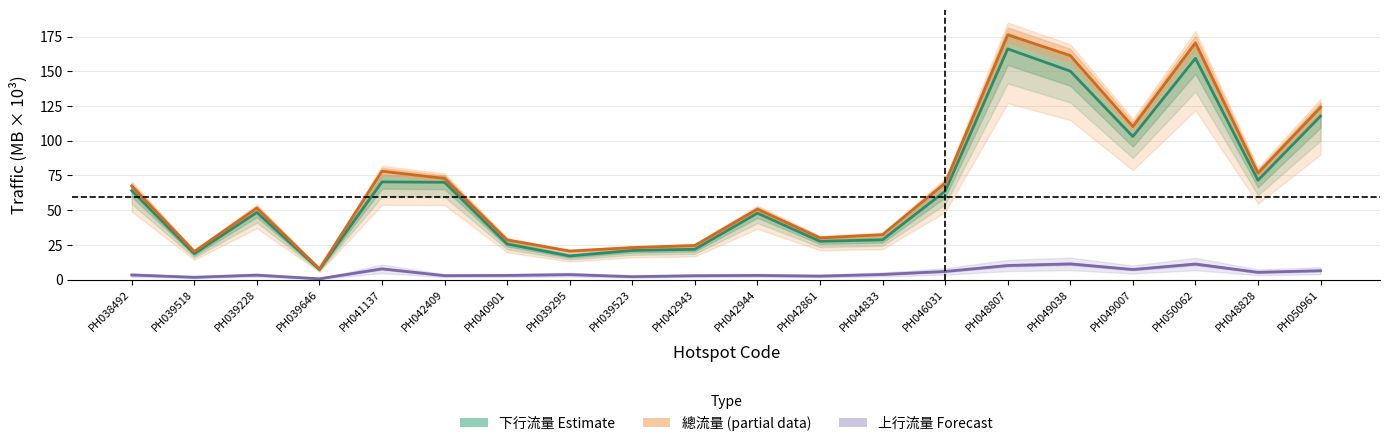

What is the spread (max minus min) of values at PH042409?

70.1